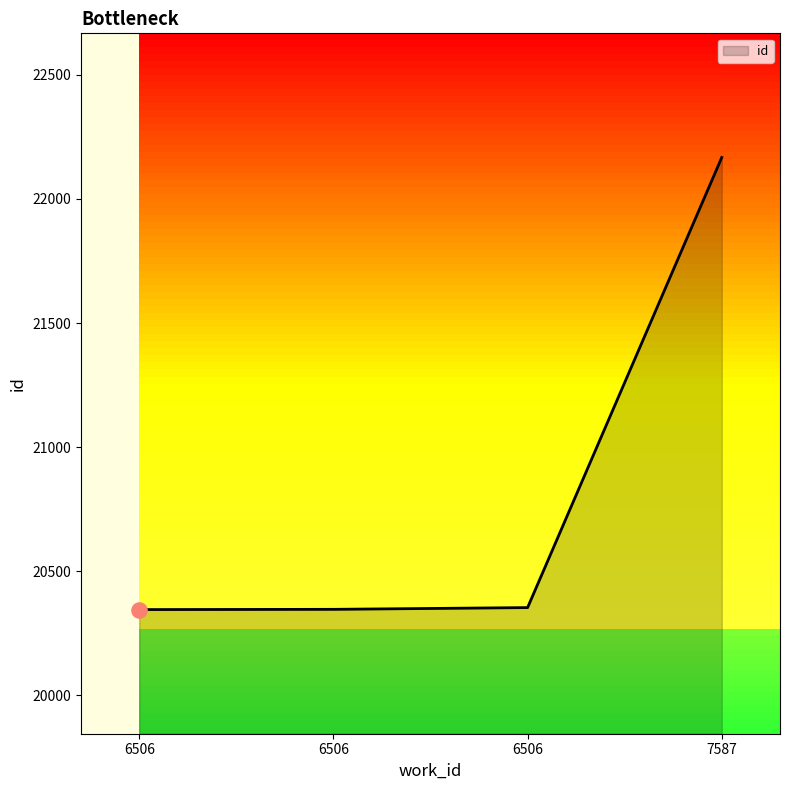

Which has a higher value, 6506 or 6506?

6506